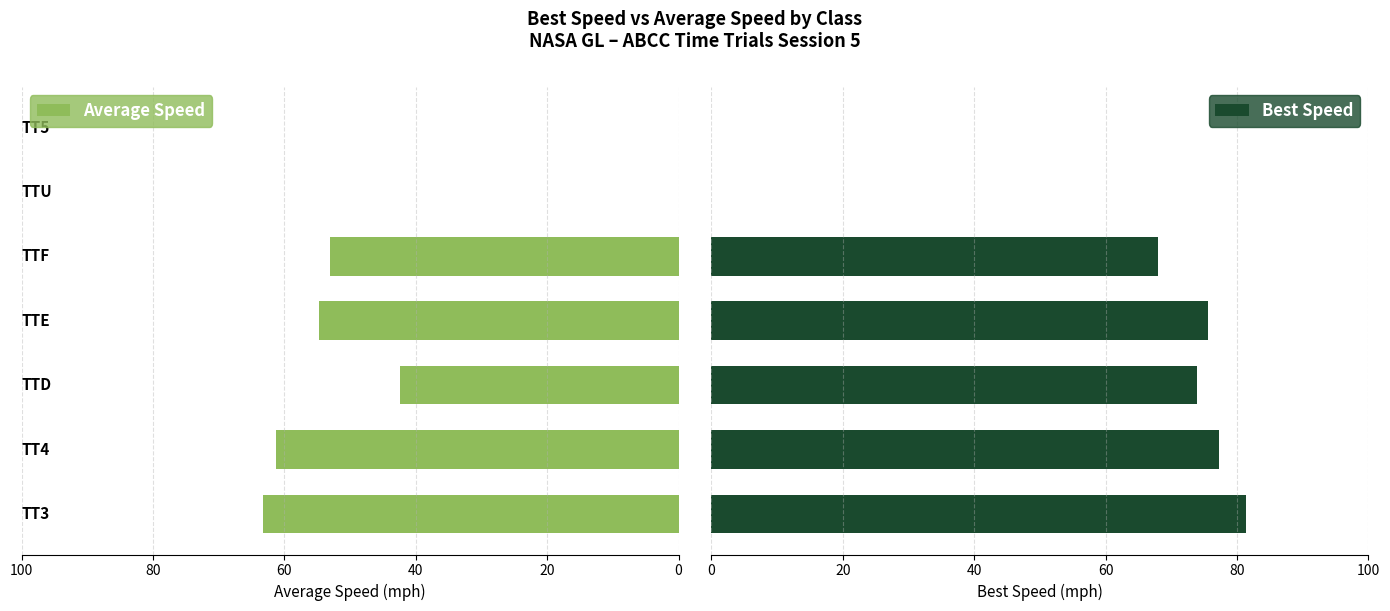

What is the sum of all Best Speed values?

376.1